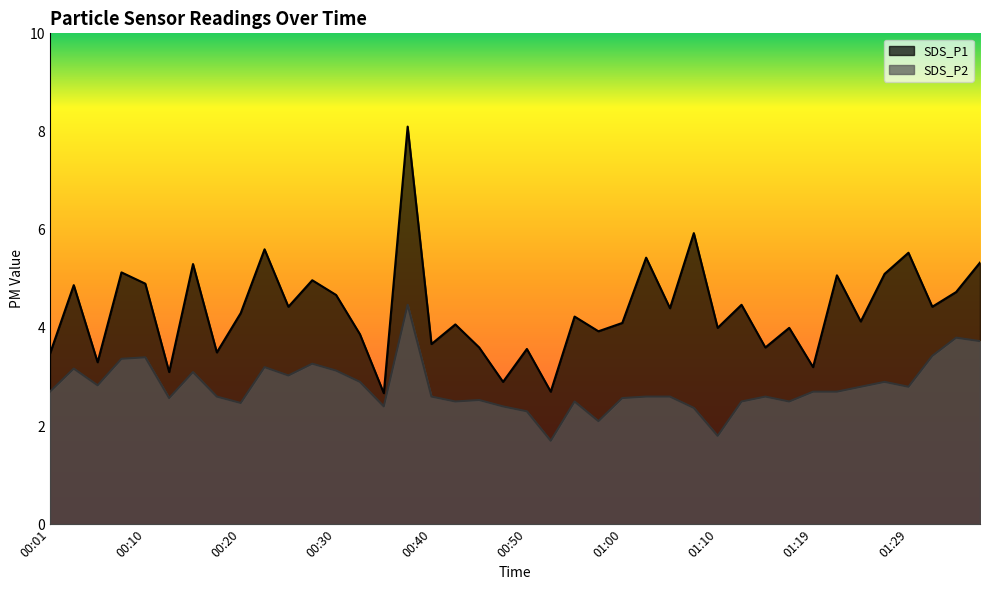

How many categories are shown in the chart?

40